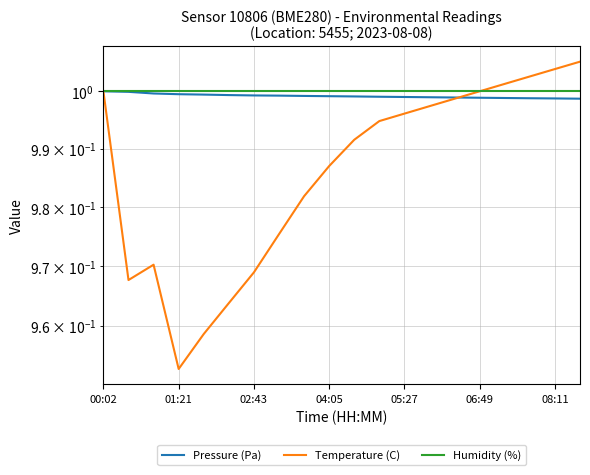

Does the chart display data point markers on the line(s)?

No